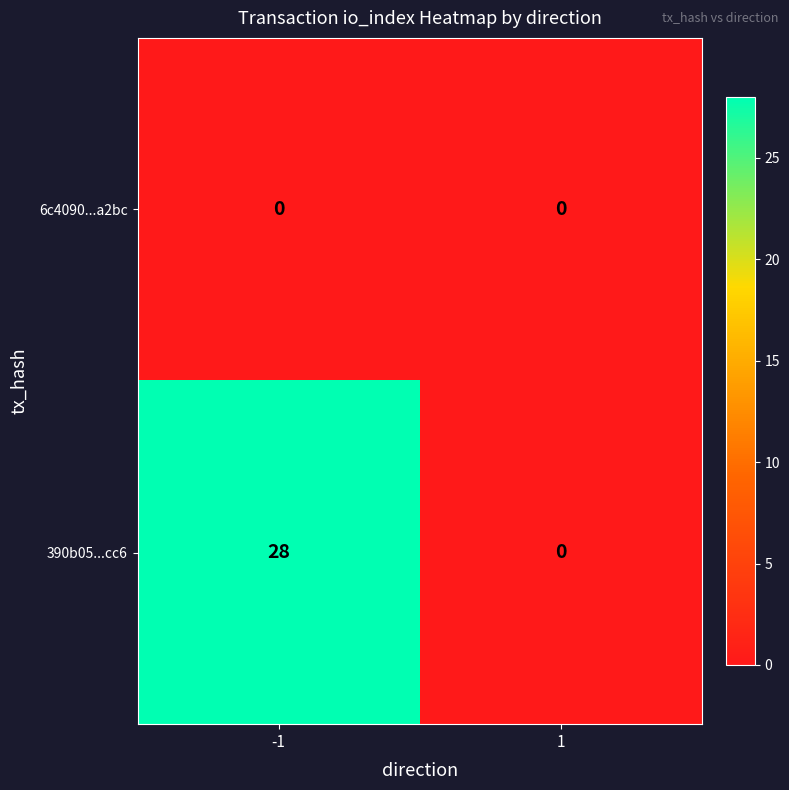

What is the sum of the 390b05...cc6 values at 1 and -1?

28